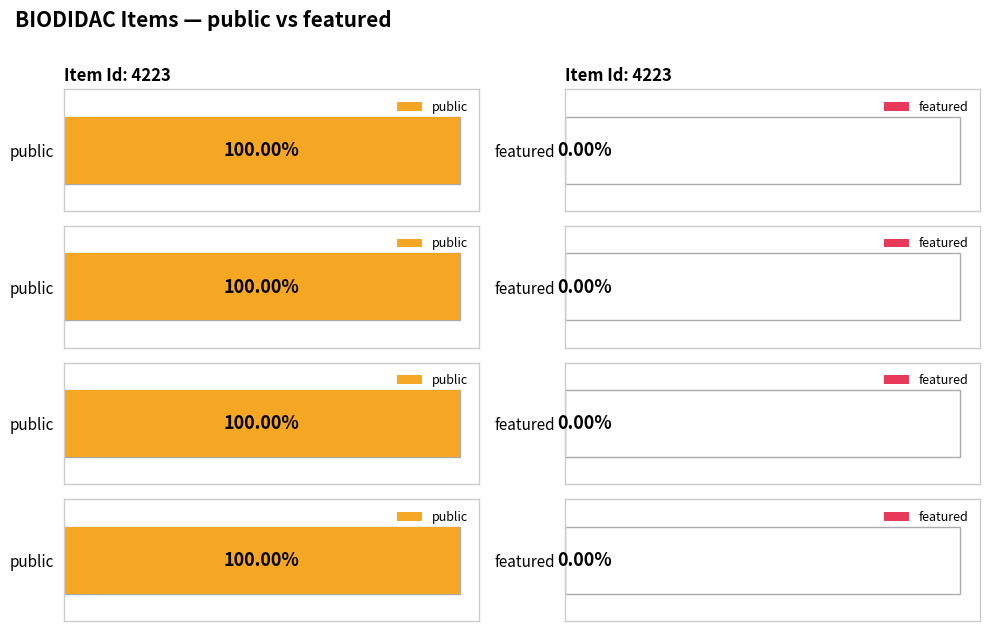

Which series has the widest spread of values?

public